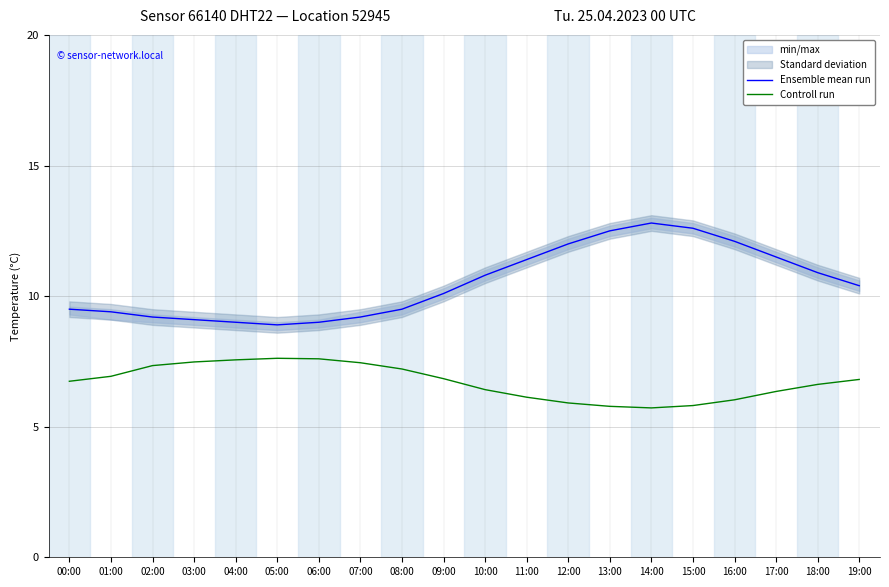

What are all the series names shown in the legend?

Ensemble mean run, Controll run